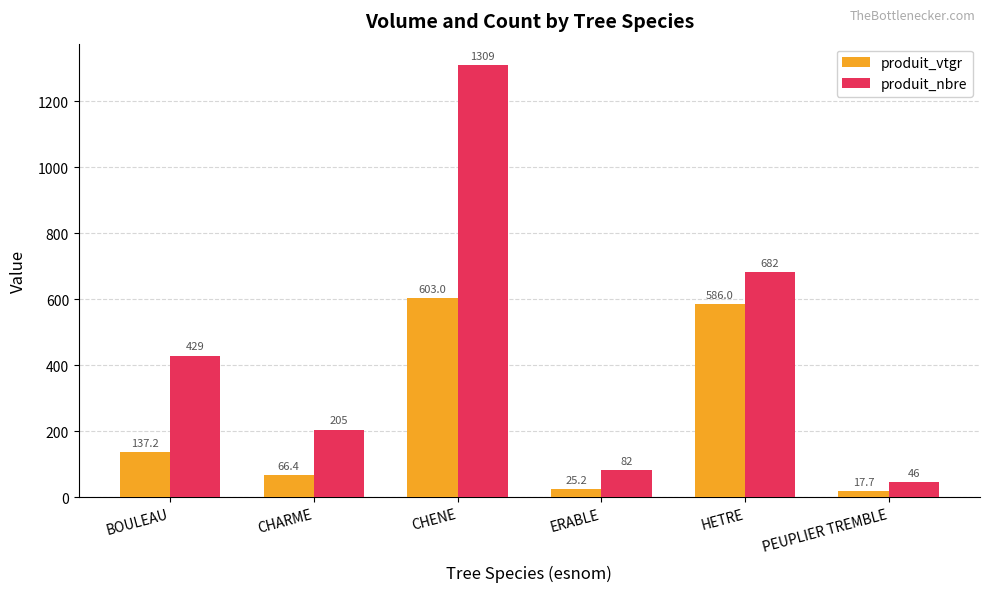

The value of produit_nbre at HETRE is 682.0. True or false?

True